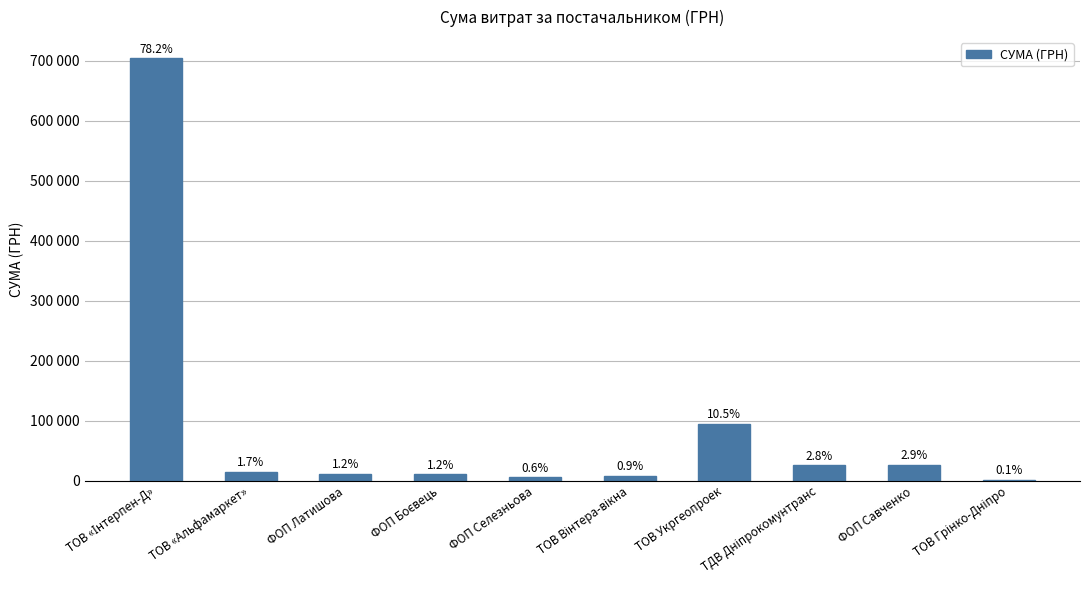

List the labels in order of value, largest first.

ТОВ «Інтерпен-Д», ТОВ Укргеопроек, ФОП Савченко, ТДВ Дніпрокомунтранс, ТОВ «Альфамаркет», ФОП Латишова, ФОП Боєвець, ТОВ Вінтера-вікна, ФОП Селезньова, ТОВ Грінко-Дніпро